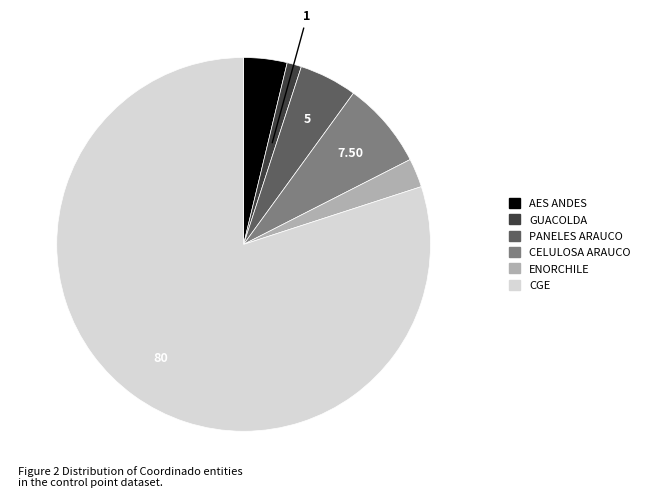

Is the sum of GUACOLDA and PANELES ARAUCO greater than half?

No